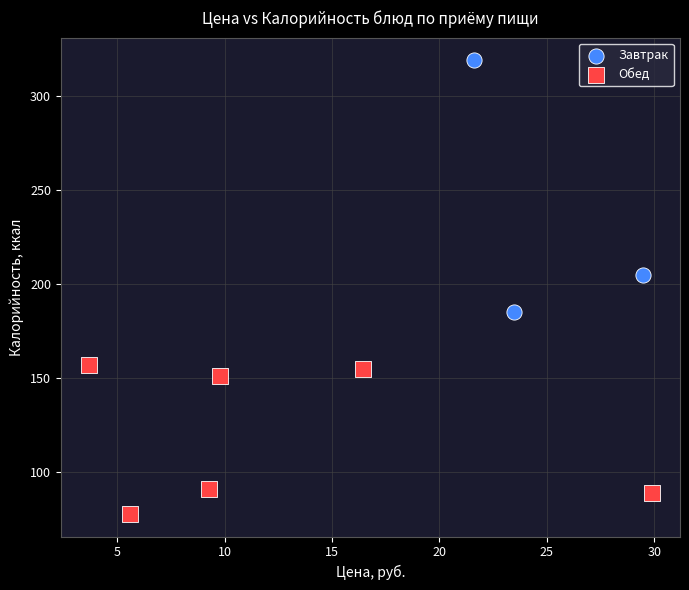

Which series has the largest Y range (max minus min)?

Завтрак